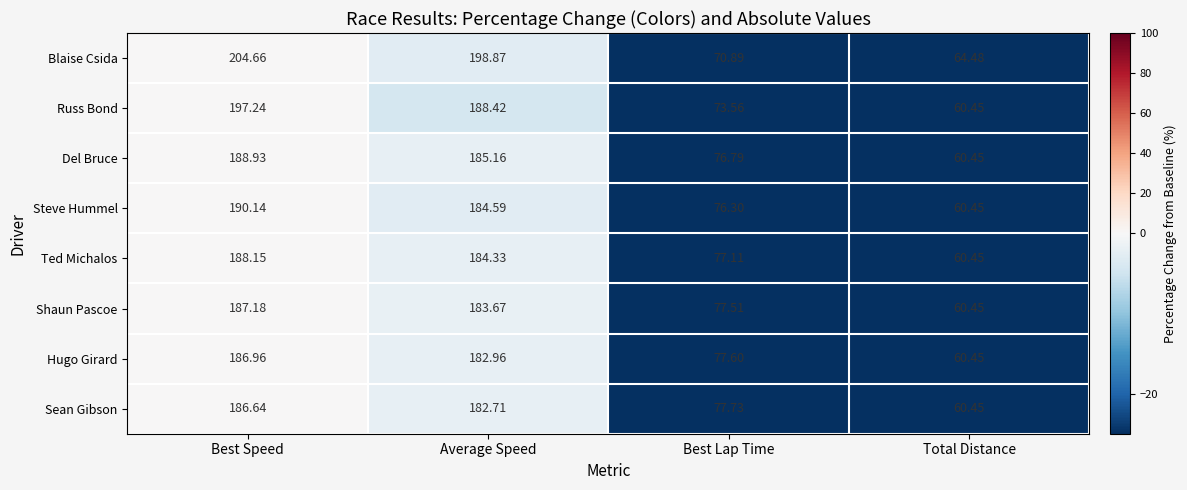

Is the value of Shaun Pascoe at Average Speed greater than the value of Hugo Girard at Best Lap Time?

Yes